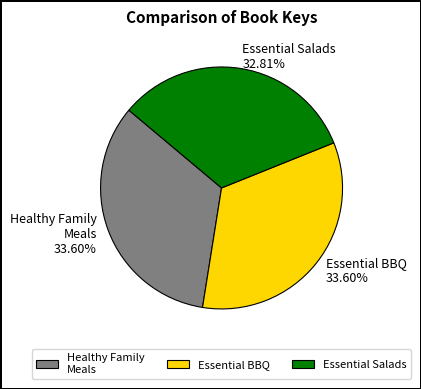

What is the ratio of the value at Essential Salads to the value at Essential BBQ?

1.0